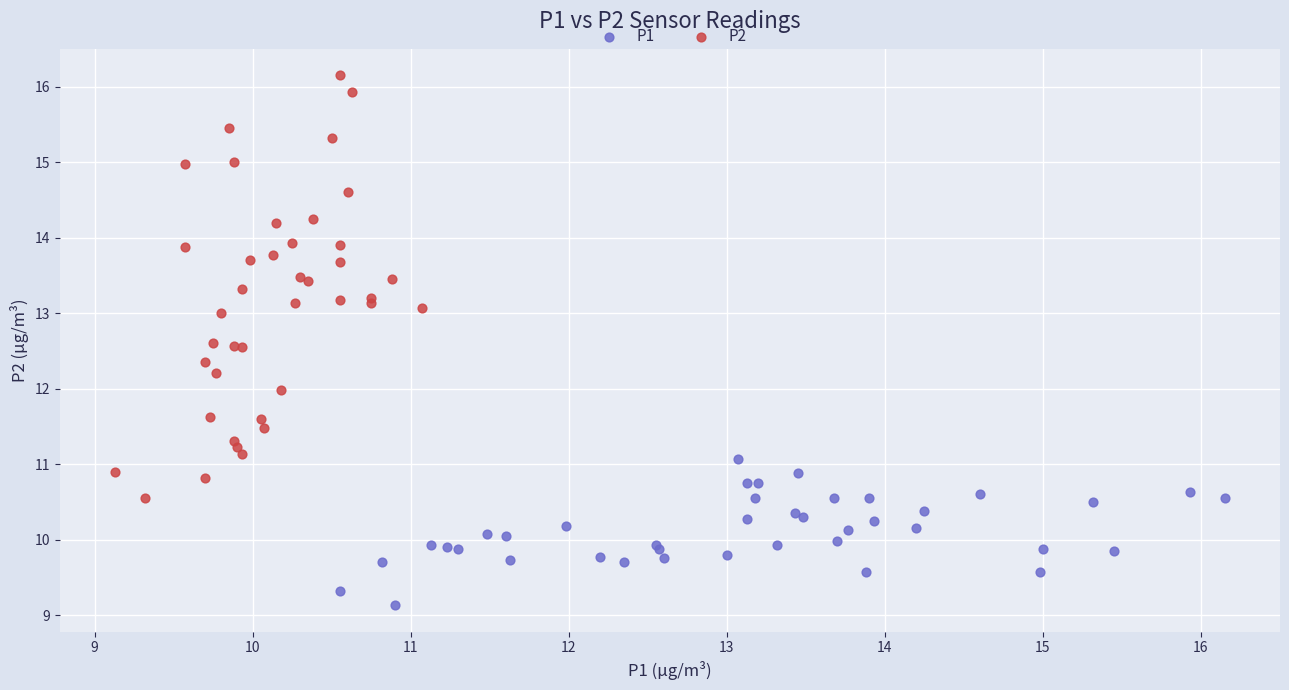

What are all the series names shown in the legend?

P1, P2